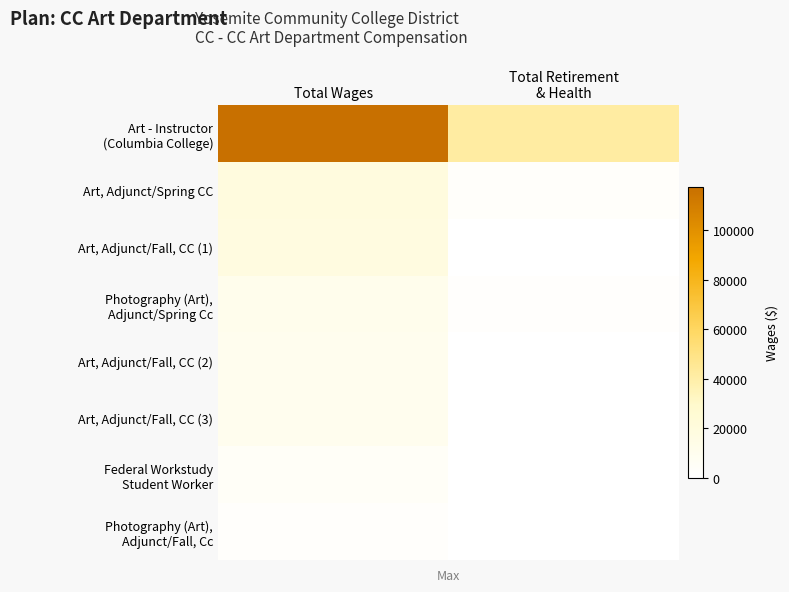

Which series has the widest spread of values?

Art - Instructor (Columbia College)